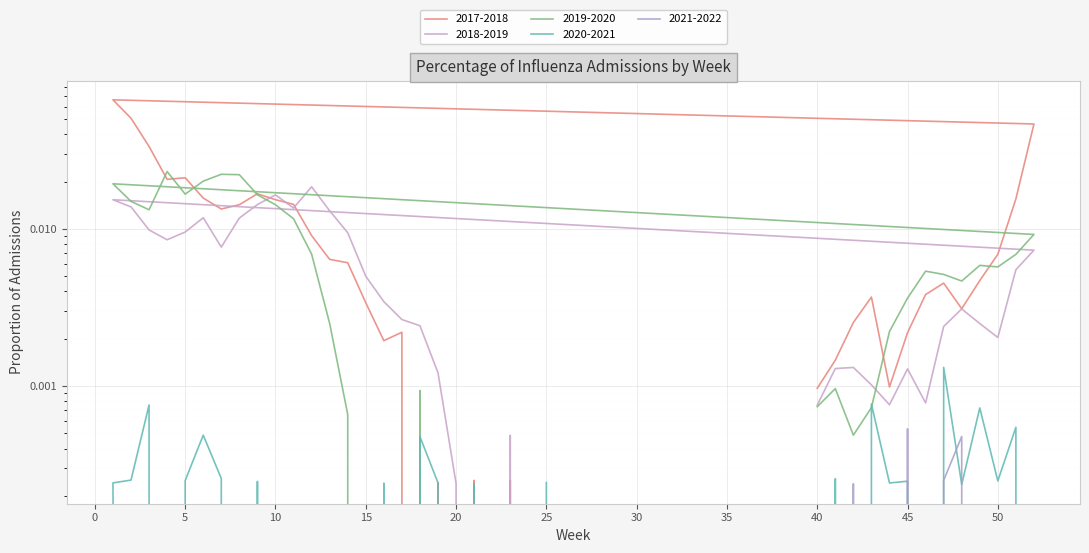

How many distinct data groups are displayed?

5